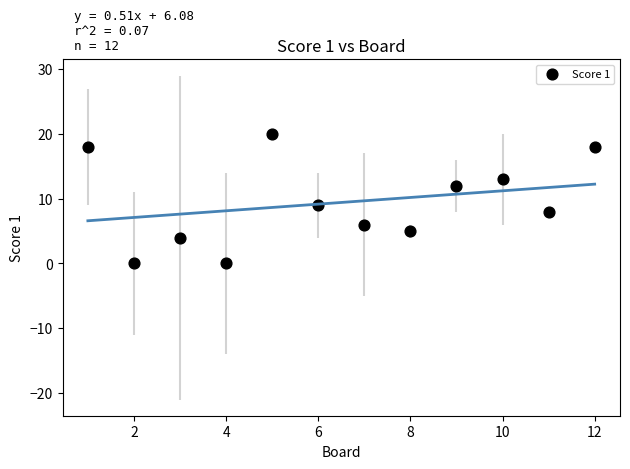

What is the average X value?

6